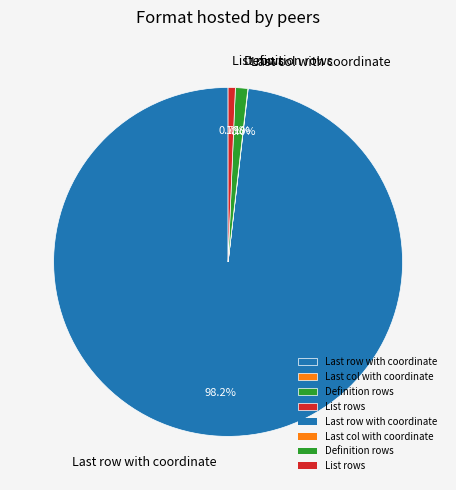

How much of the chart is everything except Definition rows?

98.9%